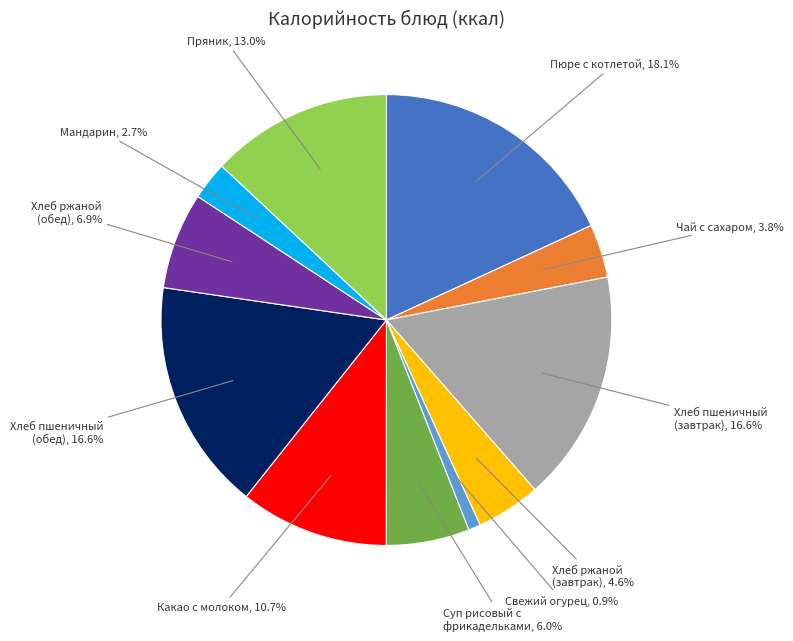

Is there a majority slice in this chart?

No